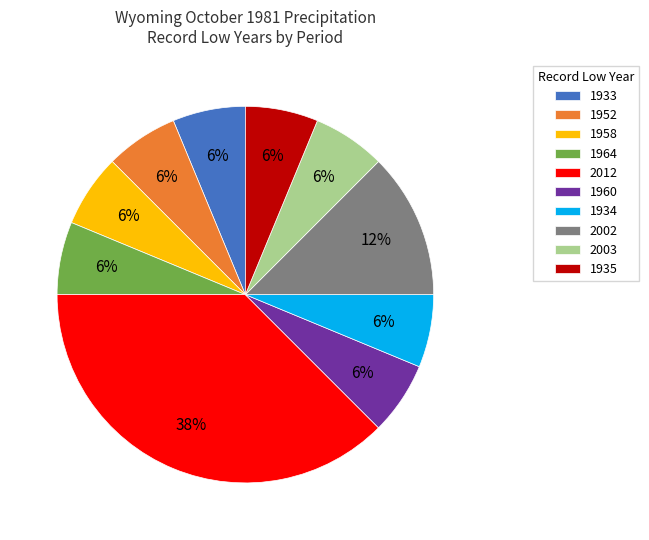

To the nearest percent, what percentage of the pie is 1958?

6%